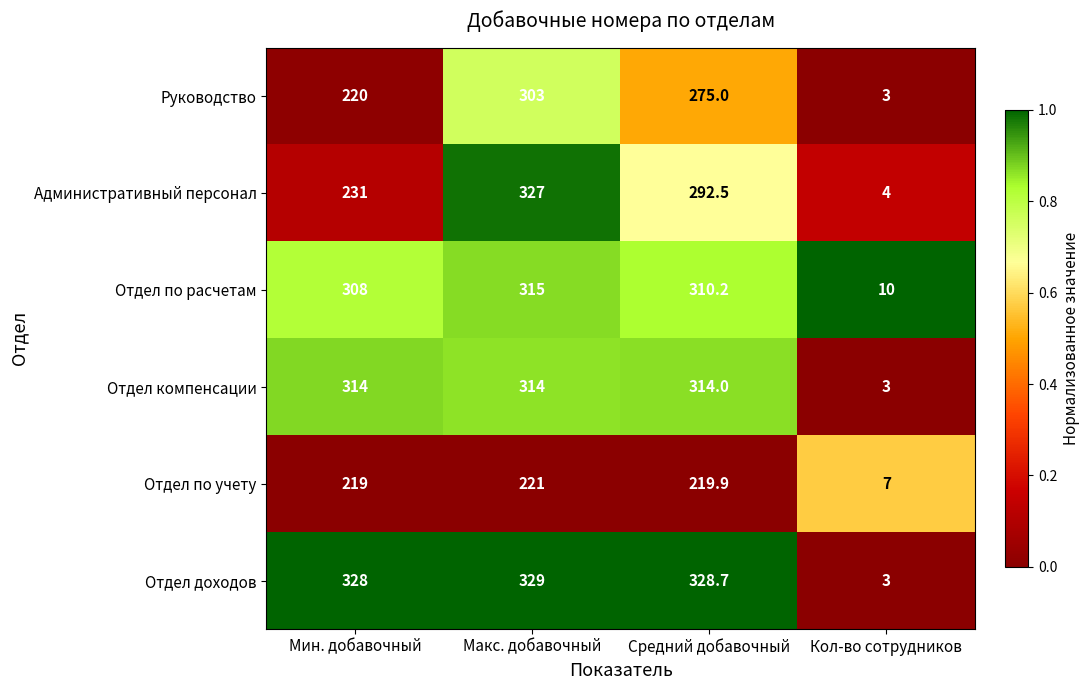

The value of Отдел компенсации at Макс. добавочный is 314.0. True or false?

True